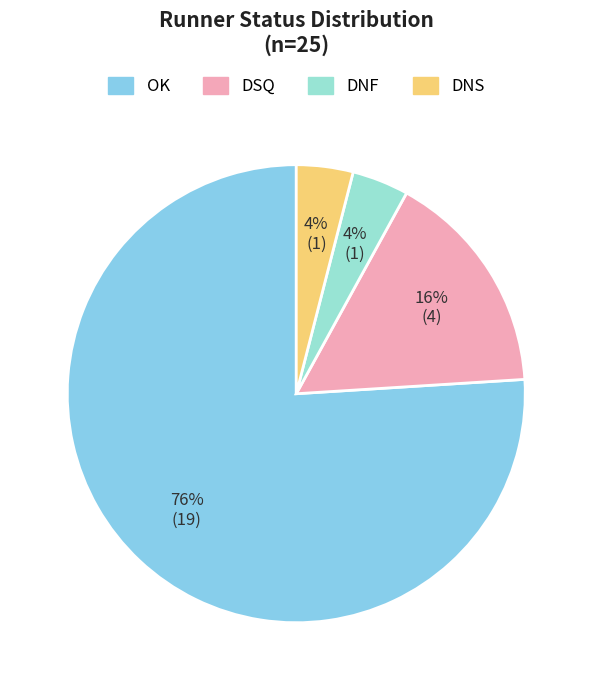

Rank the categories by value from highest to lowest.

OK, DSQ, DNF, DNS